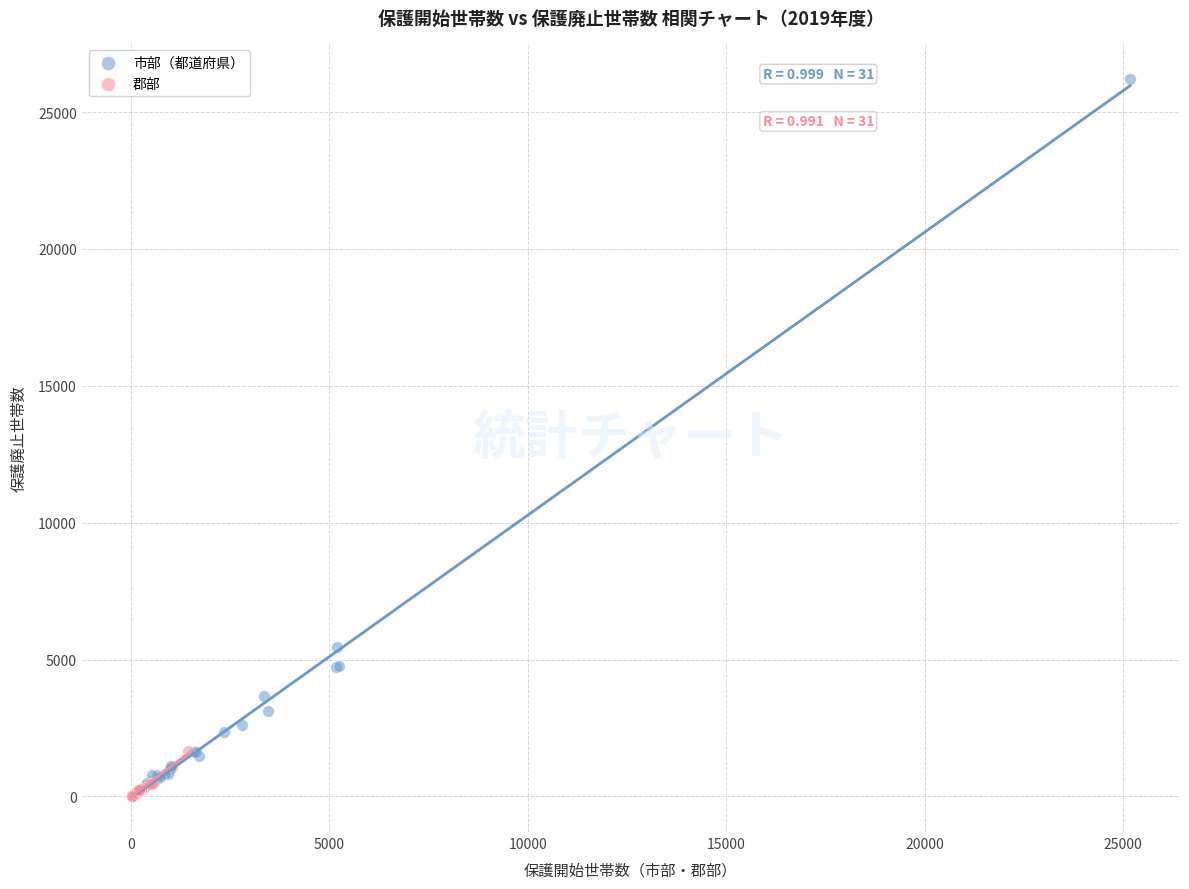

Which series has the largest Y range (max minus min)?

市部（都道府県）